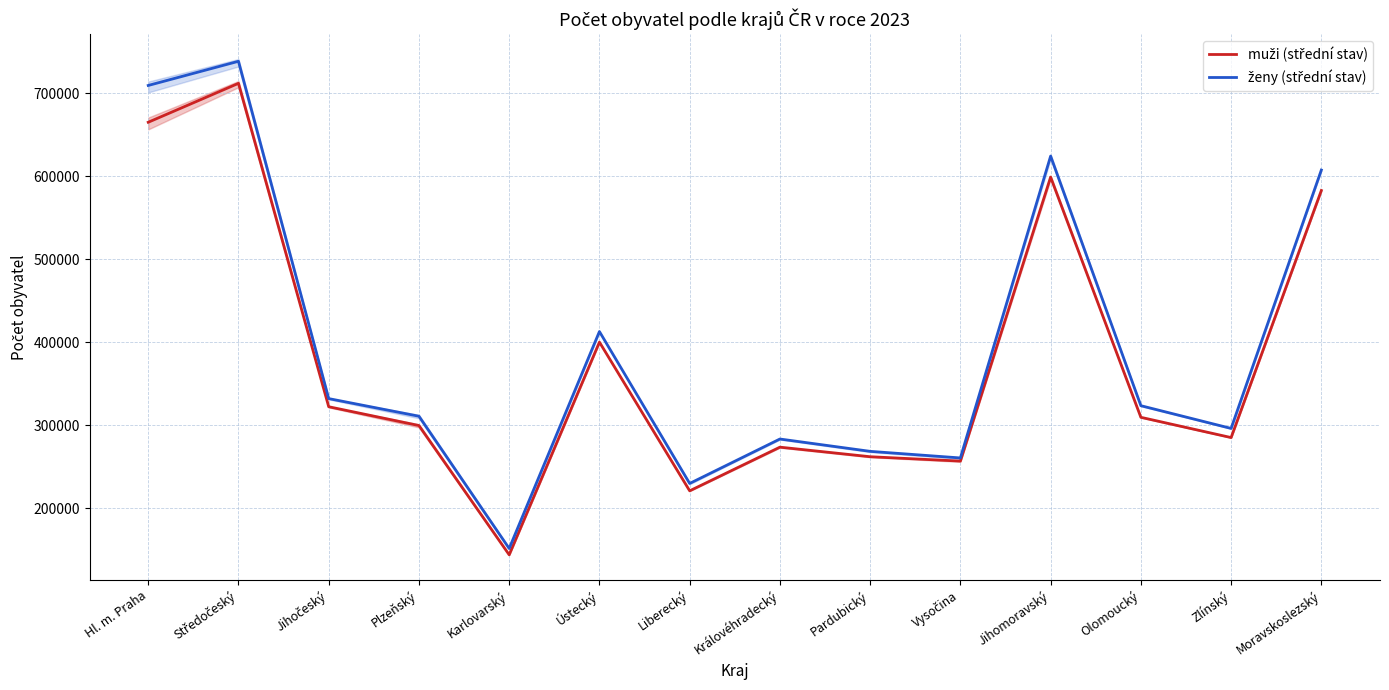

What is the total value across all series at Jihočeský?

654078